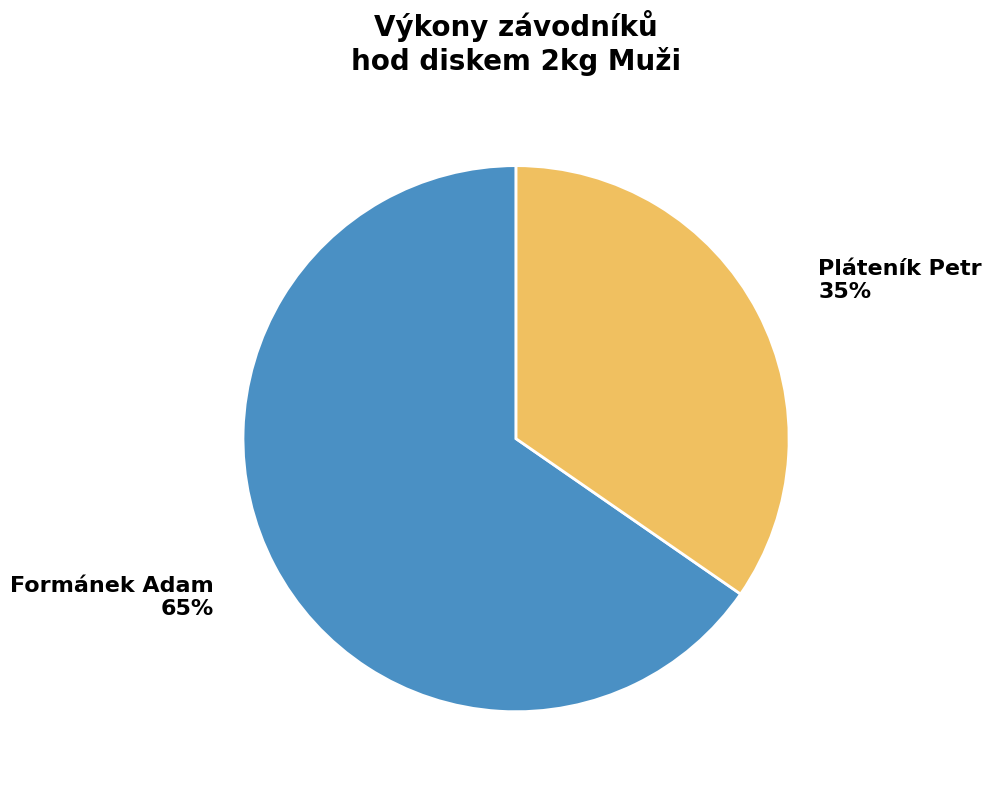

To the nearest percent, what percentage of the pie is Pláteník Petr?

35%